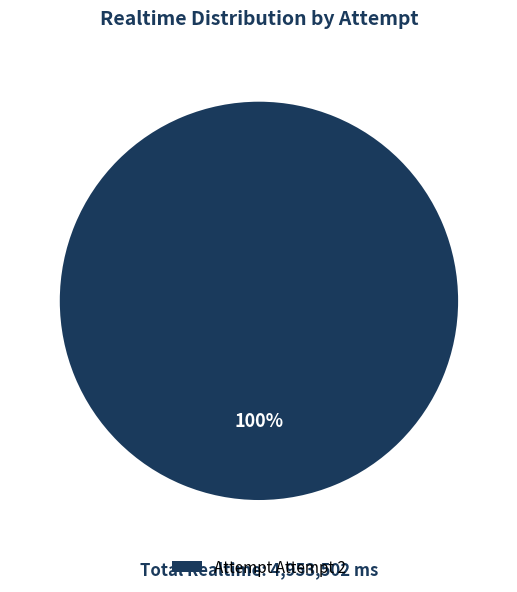

To the nearest percent, what portion does Attempt Attempt 2 represent?

100%